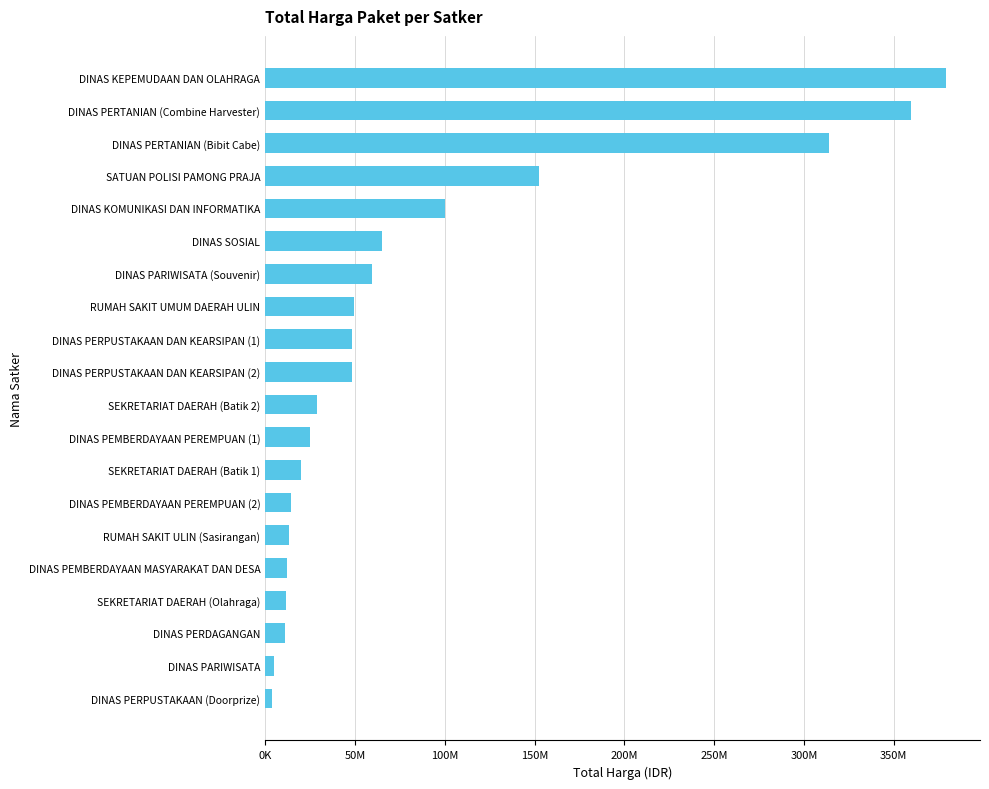

Does the chart contain any negative values?

No